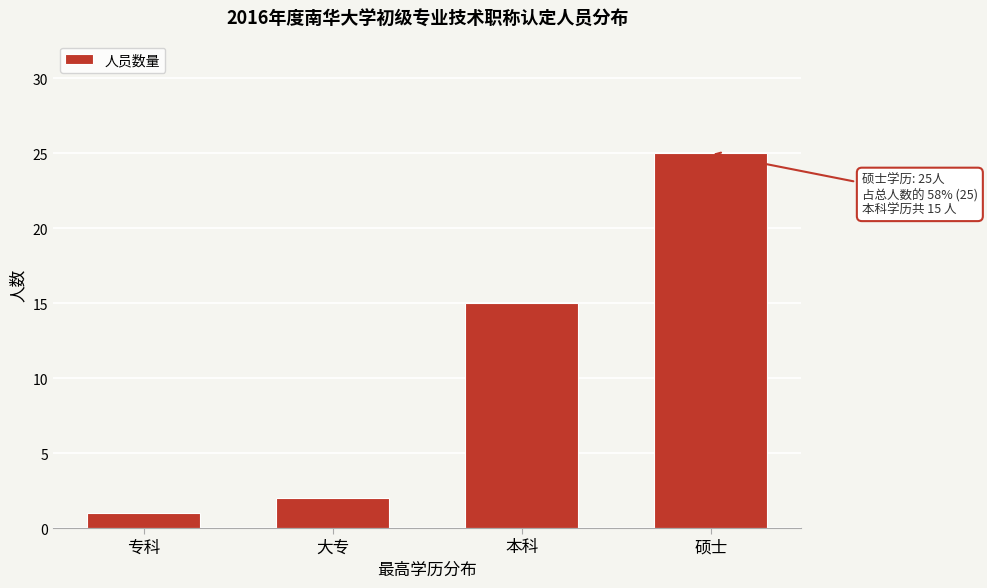

Reading right to left, what are all the values shown in this chart?

硕士=25	本科=15	大专=2	专科=1